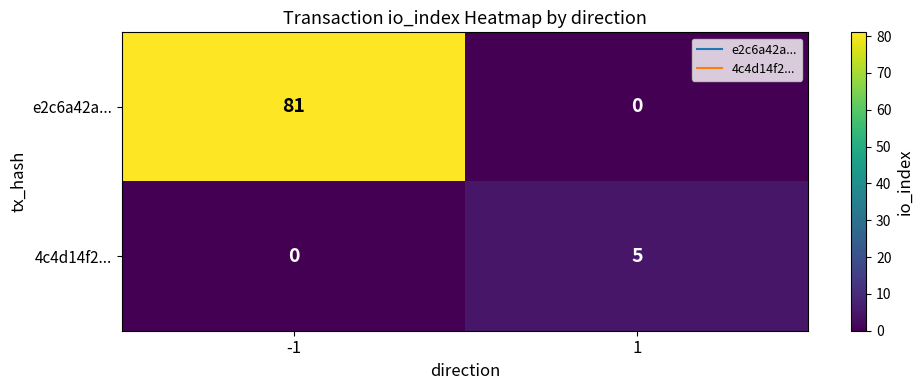

Is it true that e2c6a42a... equals 30 at 1?

False